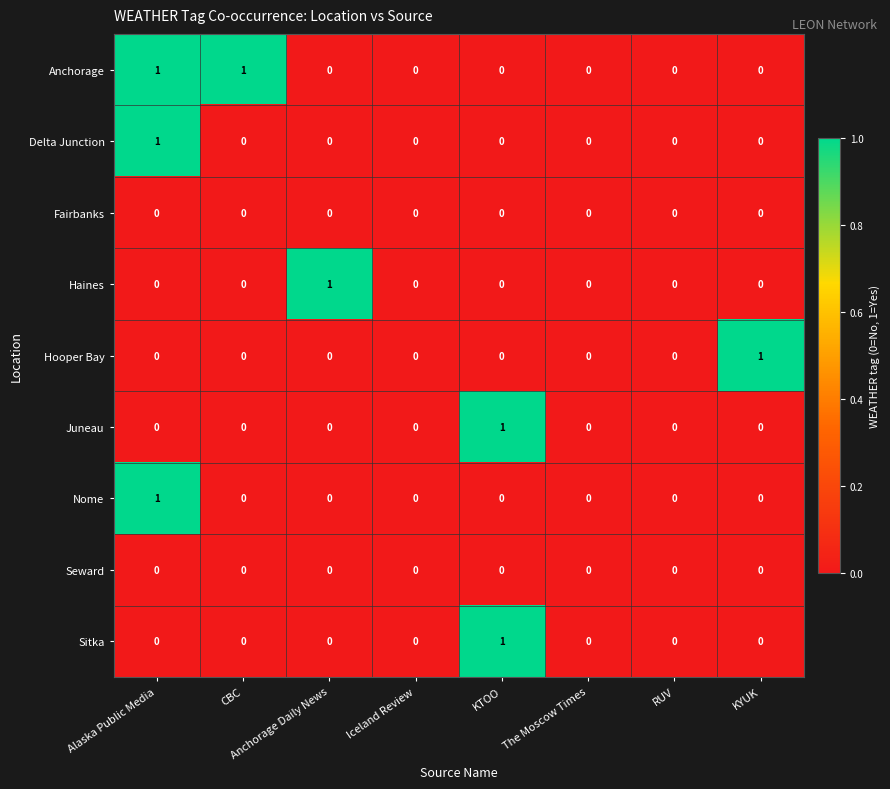

Which series changed the most between Iceland Review and KYUK?

Hooper Bay